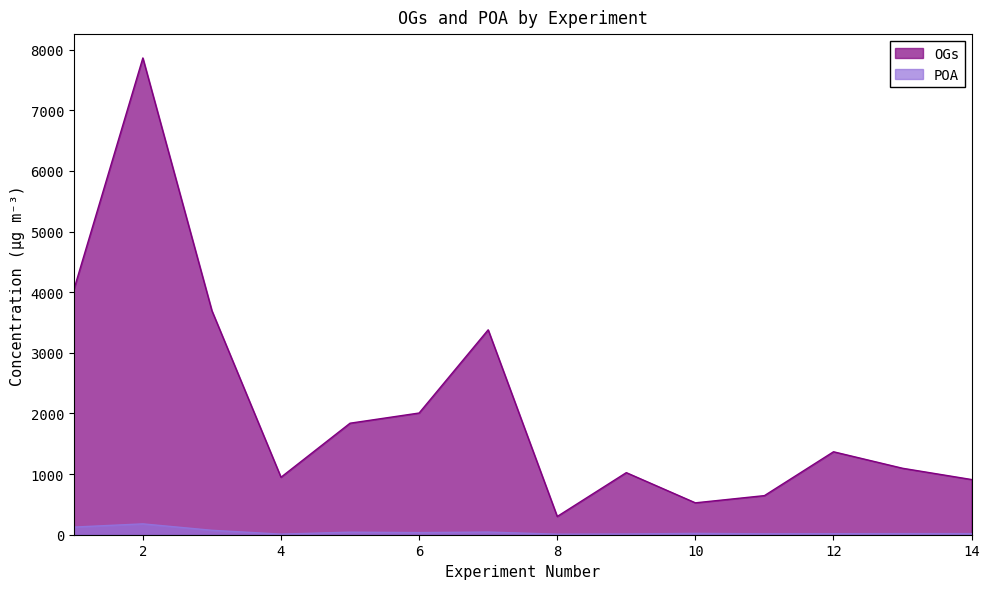

How many lines are shown in the chart?

2